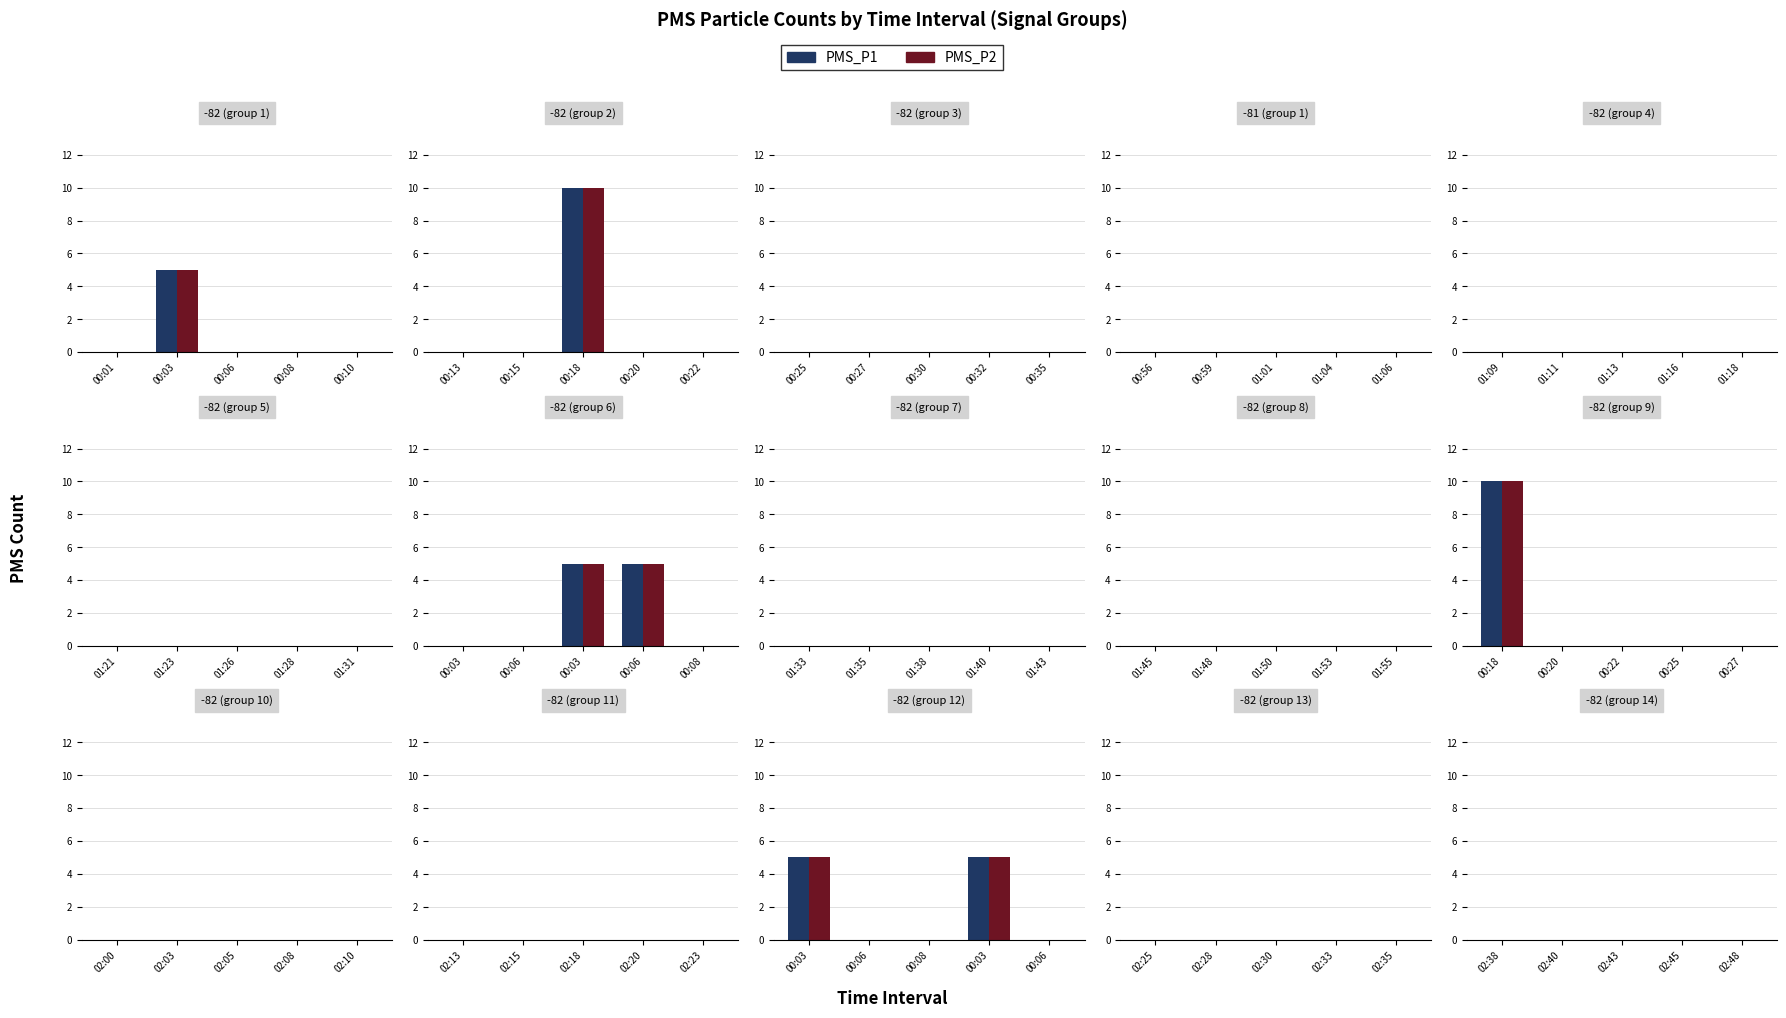

What is the maximum value for PMS_P2?

10